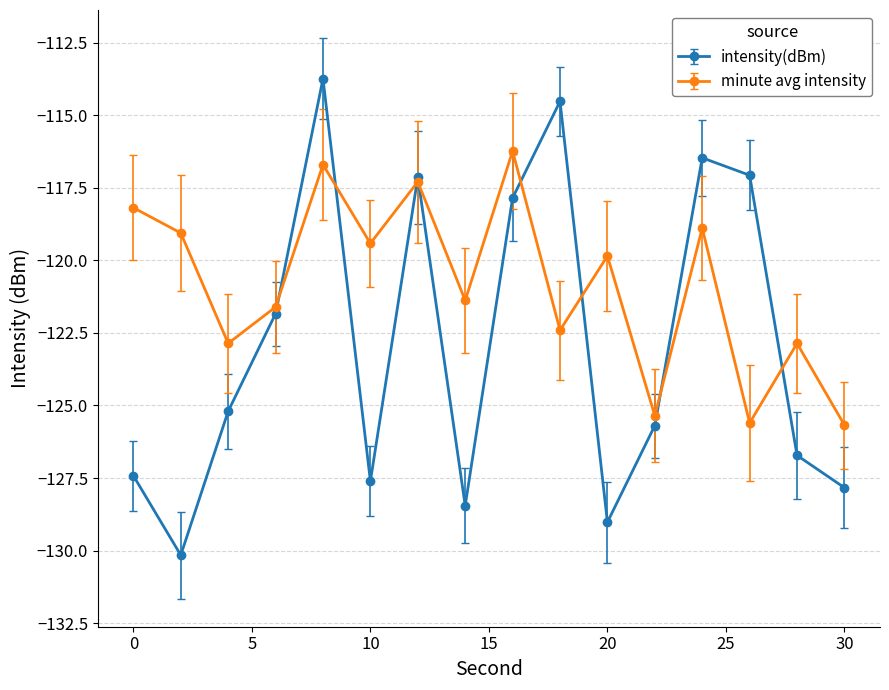

What is the highest value of the intensity(dBm) series?

-113.7